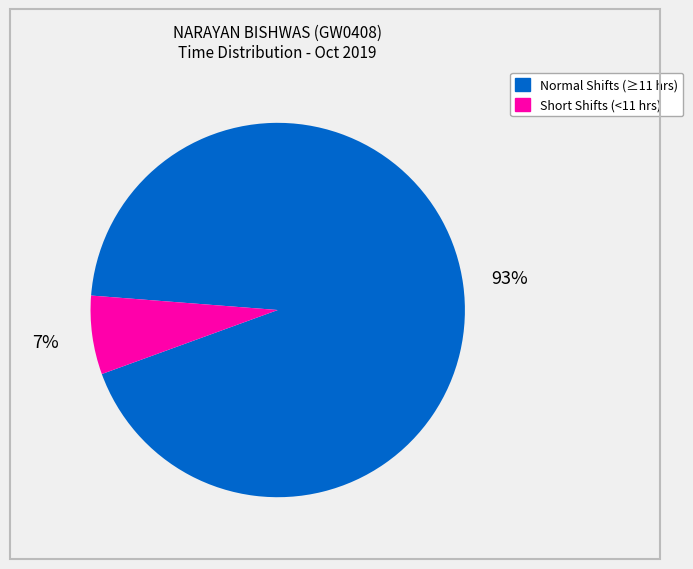

Is there any slice that represents more than half of the pie?

Yes